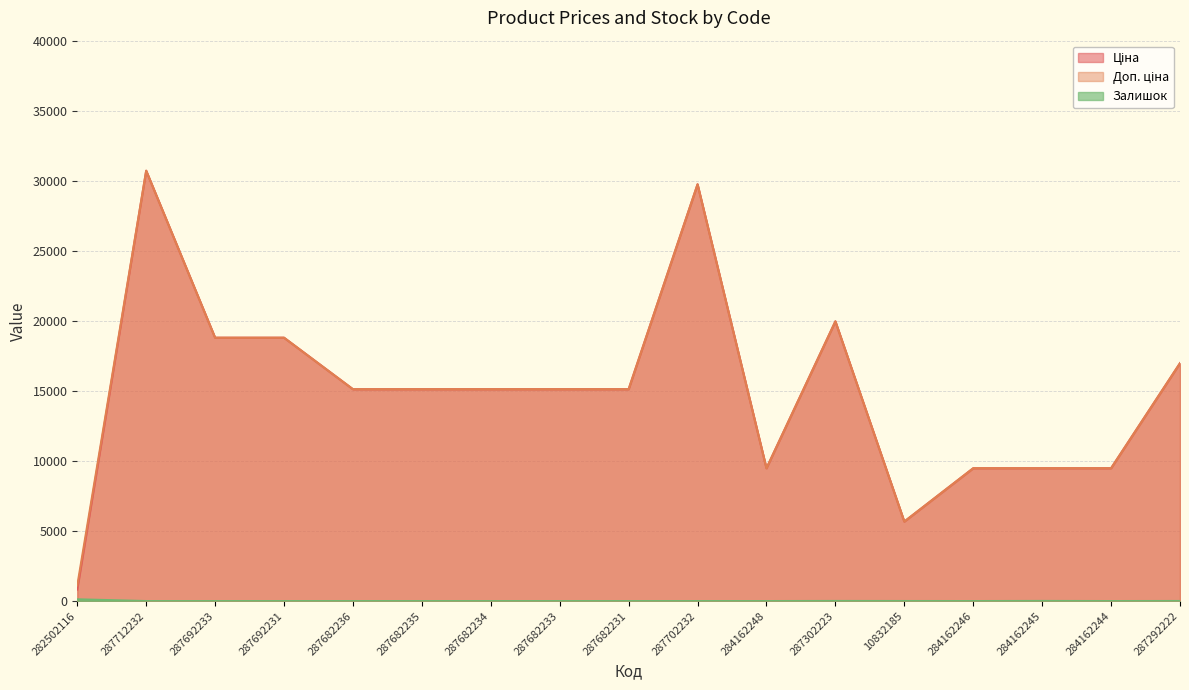

True or false: Ціна and Доп. ціна intersect in this chart.

False